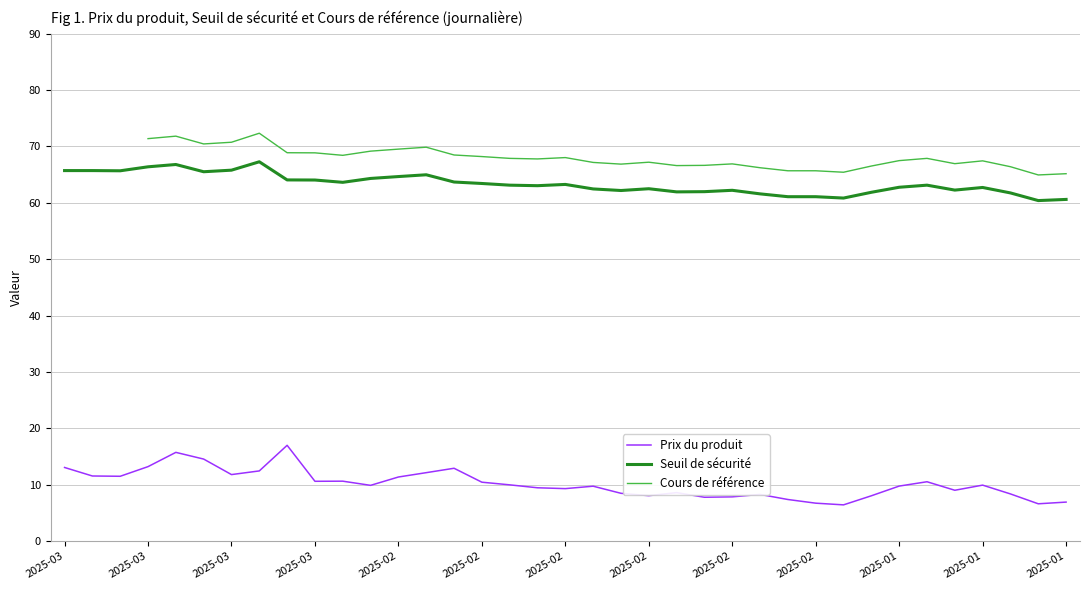

Is the value of Cours de référence at 36 greater than the value of Prix du produit at 26?

Yes